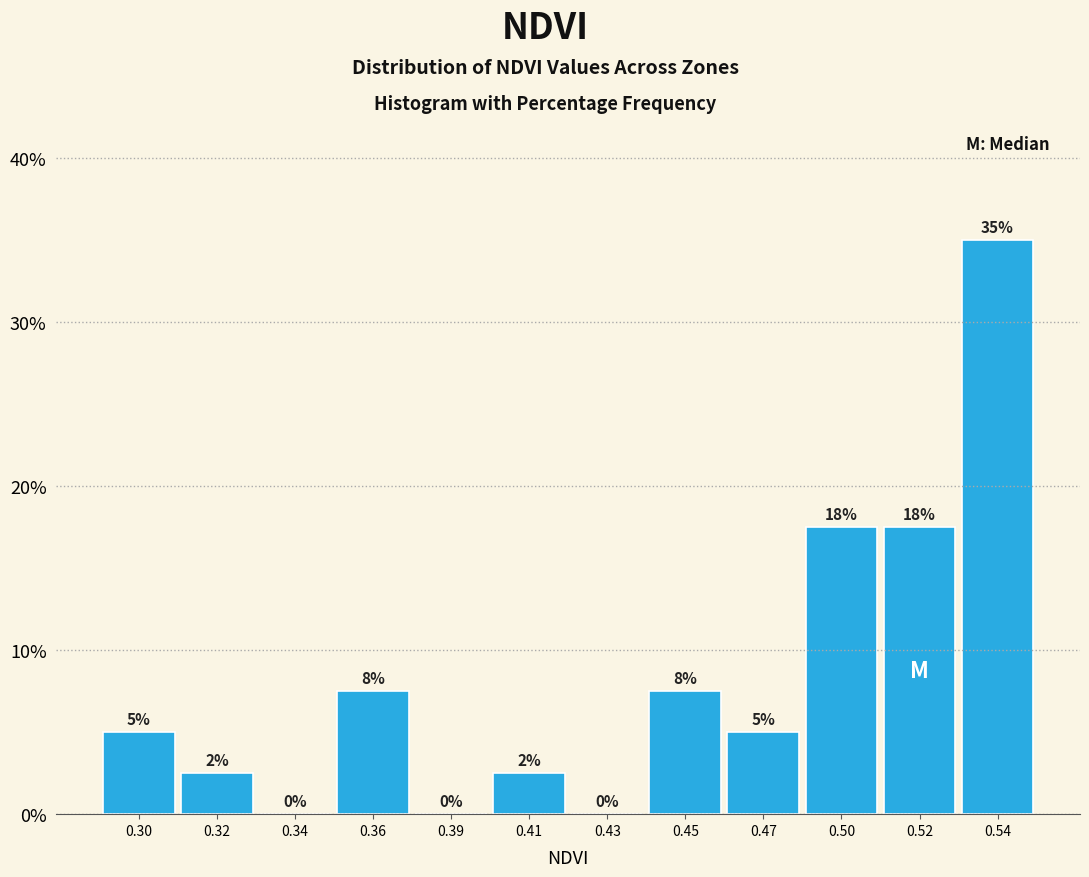

The chart shows a value of 17.5 at 0.52. True or false?

True